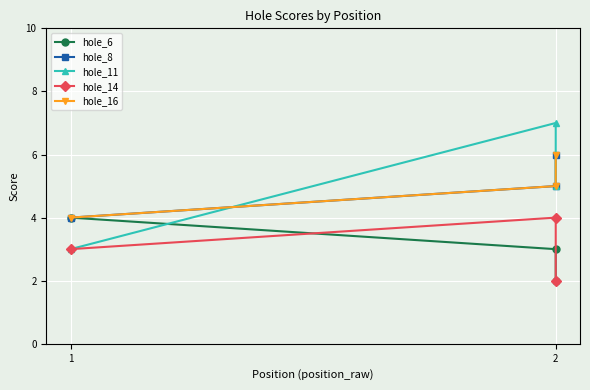

Is this an area chart (filled region under the line)?

No